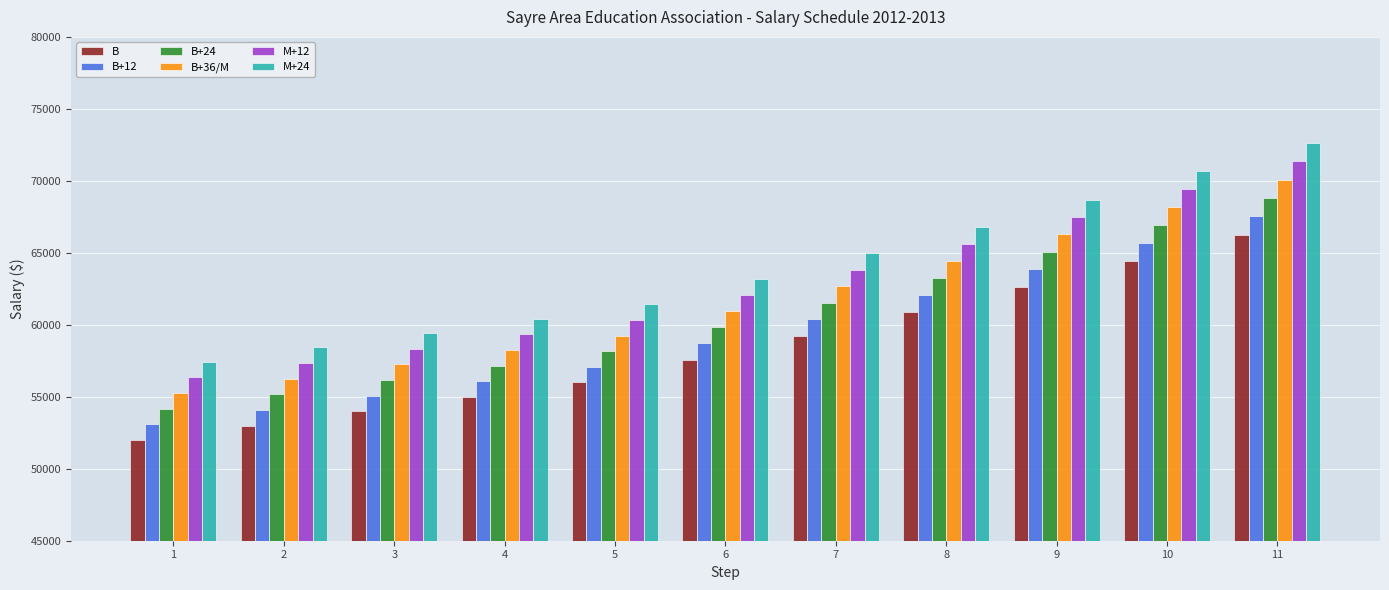

Reading left to right, extract all data points from this chart.

B: 51999	52999	53999	54999	55999	57589	59223	60904	62633	64411	66239
B+12: 53085	54085	55085	56085	57085	58705	60371	62085	63847	65659	67523
B+24: 54170	55170	56170	57170	58170	59821	61519	63265	65060	66907	68806
B+36/M: 55254	56254	57254	58254	59254	60936	62666	64444	66273	68155	70089
M+12: 56339	57339	58339	59339	60339	62052	63813	65624	67487	69402	71372
M+24: 57424	58424	59424	60424	61424	63167	64960	66804	68700	70650	72655